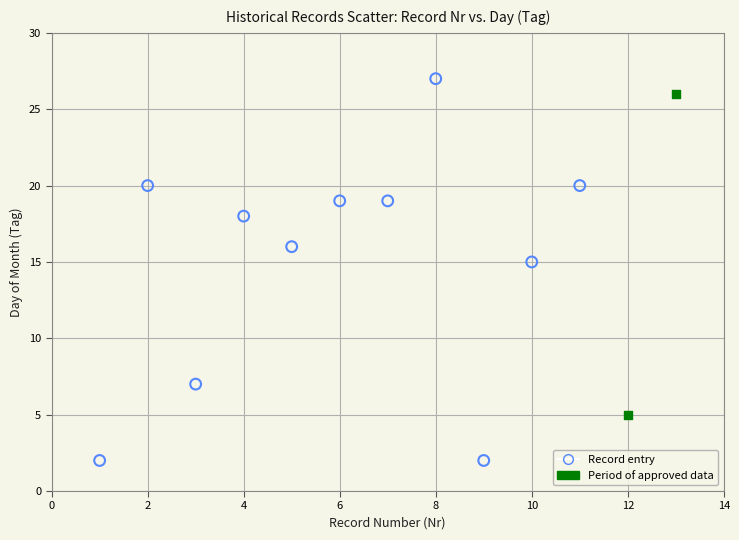

Which series reaches the minimum Y coordinate?

Record entry